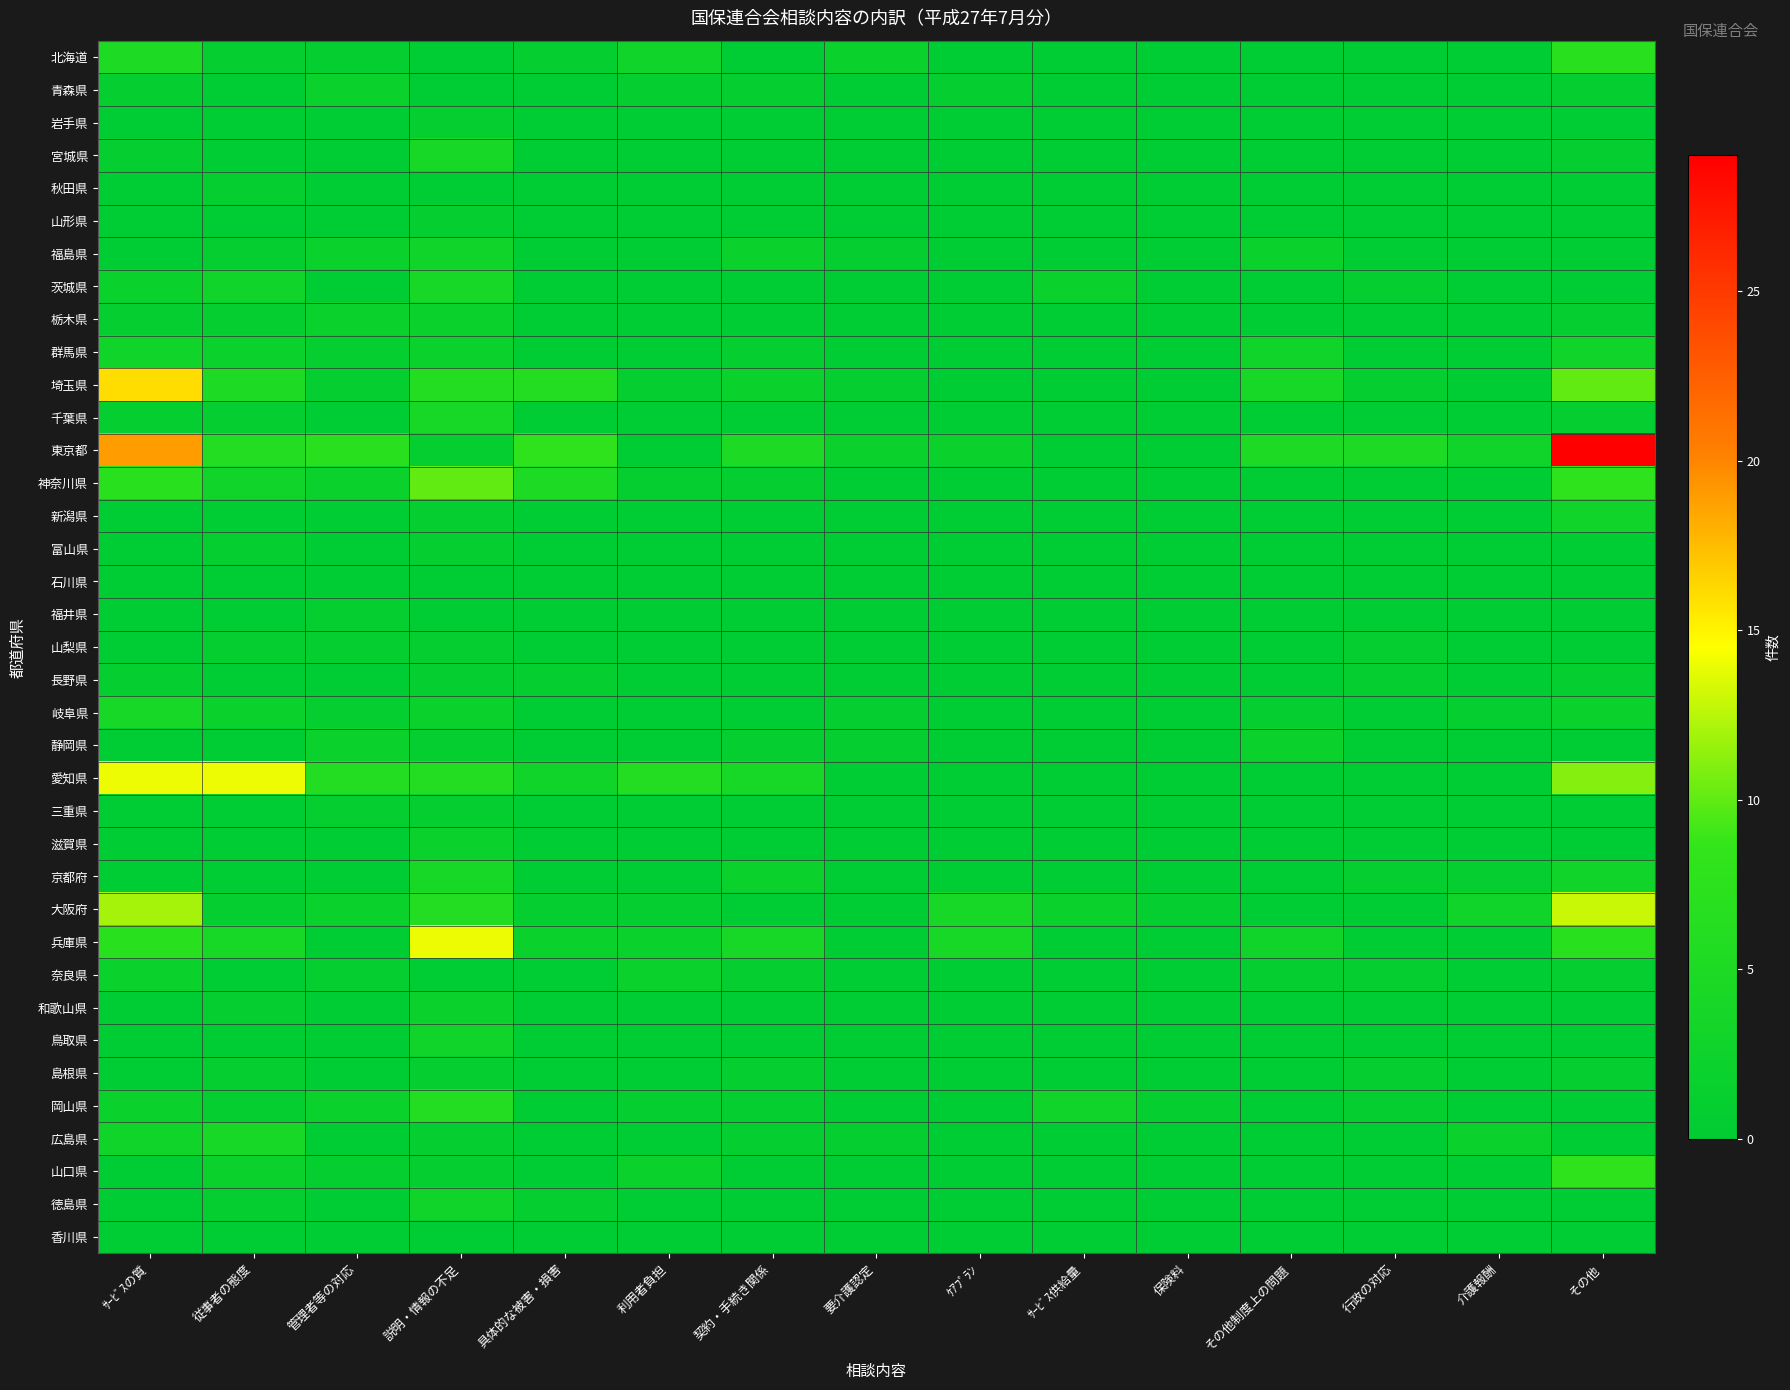

Reading left to right, extract all data points from this chart.

北海道: ｻｰﾋﾞｽの質=5	従事者の態度=1	管理者等の対応=1	説明・情報の不足=0	具体的な被害・損害=1	利用者負担=3	契約・手続き関係=0	要介護認定=2	ｹｱﾌﾟﾗﾝ=0	ｻｰﾋﾞｽ供給量=0	保険料=0	その他制度上の問題=0	行政の対応=0	介護報酬=0	その他=7
青森県: ｻｰﾋﾞｽの質=1	従事者の態度=0	管理者等の対応=2	説明・情報の不足=0	具体的な被害・損害=0	利用者負担=1	契約・手続き関係=1	要介護認定=0	ｹｱﾌﾟﾗﾝ=1	ｻｰﾋﾞｽ供給量=0	保険料=0	その他制度上の問題=0	行政の対応=0	介護報酬=0	その他=1
岩手県: ｻｰﾋﾞｽの質=0	従事者の態度=0	管理者等の対応=0	説明・情報の不足=1	具体的な被害・損害=0	利用者負担=0	契約・手続き関係=0	要介護認定=0	ｹｱﾌﾟﾗﾝ=0	ｻｰﾋﾞｽ供給量=0	保険料=0	その他制度上の問題=0	行政の対応=0	介護報酬=0	その他=0
宮城県: ｻｰﾋﾞｽの質=1	従事者の態度=0	管理者等の対応=0	説明・情報の不足=4	具体的な被害・損害=0	利用者負担=0	契約・手続き関係=0	要介護認定=0	ｹｱﾌﾟﾗﾝ=0	ｻｰﾋﾞｽ供給量=0	保険料=0	その他制度上の問題=0	行政の対応=0	介護報酬=0	その他=1
秋田県: ｻｰﾋﾞｽの質=0	従事者の態度=1	管理者等の対応=0	説明・情報の不足=0	具体的な被害・損害=0	利用者負担=0	契約・手続き関係=0	要介護認定=0	ｹｱﾌﾟﾗﾝ=0	ｻｰﾋﾞｽ供給量=0	保険料=0	その他制度上の問題=0	行政の対応=0	介護報酬=0	その他=0
山形県: ｻｰﾋﾞｽの質=0	従事者の態度=0	管理者等の対応=0	説明・情報の不足=1	具体的な被害・損害=0	利用者負担=0	契約・手続き関係=0	要介護認定=0	ｹｱﾌﾟﾗﾝ=0	ｻｰﾋﾞｽ供給量=0	保険料=0	その他制度上の問題=0	行政の対応=0	介護報酬=0	その他=0
福島県: ｻｰﾋﾞｽの質=0	従事者の態度=1	管理者等の対応=2	説明・情報の不足=3	具体的な被害・損害=0	利用者負担=0	契約・手続き関係=2	要介護認定=1	ｹｱﾌﾟﾗﾝ=0	ｻｰﾋﾞｽ供給量=0	保険料=0	その他制度上の問題=2	行政の対応=0	介護報酬=0	その他=0
茨城県: ｻｰﾋﾞｽの質=2	従事者の態度=3	管理者等の対応=0	説明・情報の不足=4	具体的な被害・損害=0	利用者負担=0	契約・手続き関係=0	要介護認定=0	ｹｱﾌﾟﾗﾝ=0	ｻｰﾋﾞｽ供給量=2	保険料=0	その他制度上の問題=0	行政の対応=1	介護報酬=0	その他=0
栃木県: ｻｰﾋﾞｽの質=1	従事者の態度=1	管理者等の対応=2	説明・情報の不足=2	具体的な被害・損害=0	利用者負担=0	契約・手続き関係=0	要介護認定=0	ｹｱﾌﾟﾗﾝ=0	ｻｰﾋﾞｽ供給量=0	保険料=0	その他制度上の問題=0	行政の対応=0	介護報酬=0	その他=1
群馬県: ｻｰﾋﾞｽの質=3	従事者の態度=2	管理者等の対応=1	説明・情報の不足=2	具体的な被害・損害=0	利用者負担=0	契約・手続き関係=1	要介護認定=0	ｹｱﾌﾟﾗﾝ=0	ｻｰﾋﾞｽ供給量=0	保険料=0	その他制度上の問題=3	行政の対応=0	介護報酬=0	その他=3
埼玉県: ｻｰﾋﾞｽの質=16	従事者の態度=5	管理者等の対応=1	説明・情報の不足=6	具体的な被害・損害=6	利用者負担=1	契約・手続き関係=2	要介護認定=1	ｹｱﾌﾟﾗﾝ=0	ｻｰﾋﾞｽ供給量=0	保険料=0	その他制度上の問題=4	行政の対応=1	介護報酬=0	その他=10
千葉県: ｻｰﾋﾞｽの質=1	従事者の態度=1	管理者等の対応=0	説明・情報の不足=4	具体的な被害・損害=0	利用者負担=0	契約・手続き関係=0	要介護認定=0	ｹｱﾌﾟﾗﾝ=0	ｻｰﾋﾞｽ供給量=0	保険料=0	その他制度上の問題=0	行政の対応=0	介護報酬=0	その他=1
東京都: ｻｰﾋﾞｽの質=19	従事者の態度=6	管理者等の対応=7	説明・情報の不足=1	具体的な被害・損害=8	利用者負担=0	契約・手続き関係=5	要介護認定=2	ｹｱﾌﾟﾗﾝ=2	ｻｰﾋﾞｽ供給量=0	保険料=0	その他制度上の問題=5	行政の対応=5	介護報酬=3	その他=29
神奈川県: ｻｰﾋﾞｽの質=7	従事者の態度=3	管理者等の対応=2	説明・情報の不足=10	具体的な被害・損害=5	利用者負担=1	契約・手続き関係=1	要介護認定=0	ｹｱﾌﾟﾗﾝ=0	ｻｰﾋﾞｽ供給量=0	保険料=0	その他制度上の問題=0	行政の対応=0	介護報酬=0	その他=8
新潟県: ｻｰﾋﾞｽの質=0	従事者の態度=0	管理者等の対応=0	説明・情報の不足=1	具体的な被害・損害=0	利用者負担=0	契約・手続き関係=0	要介護認定=0	ｹｱﾌﾟﾗﾝ=0	ｻｰﾋﾞｽ供給量=0	保険料=0	その他制度上の問題=0	行政の対応=0	介護報酬=0	その他=3
富山県: ｻｰﾋﾞｽの質=0	従事者の態度=1	管理者等の対応=0	説明・情報の不足=1	具体的な被害・損害=0	利用者負担=0	契約・手続き関係=0	要介護認定=0	ｹｱﾌﾟﾗﾝ=0	ｻｰﾋﾞｽ供給量=0	保険料=0	その他制度上の問題=0	行政の対応=0	介護報酬=0	その他=0
石川県: ｻｰﾋﾞｽの質=0	従事者の態度=0	管理者等の対応=0	説明・情報の不足=0	具体的な被害・損害=0	利用者負担=0	契約・手続き関係=0	要介護認定=0	ｹｱﾌﾟﾗﾝ=0	ｻｰﾋﾞｽ供給量=0	保険料=0	その他制度上の問題=0	行政の対応=0	介護報酬=0	その他=0
福井県: ｻｰﾋﾞｽの質=0	従事者の態度=0	管理者等の対応=1	説明・情報の不足=0	具体的な被害・損害=0	利用者負担=0	契約・手続き関係=0	要介護認定=0	ｹｱﾌﾟﾗﾝ=0	ｻｰﾋﾞｽ供給量=0	保険料=0	その他制度上の問題=0	行政の対応=0	介護報酬=0	その他=0
山梨県: ｻｰﾋﾞｽの質=0	従事者の態度=1	管理者等の対応=1	説明・情報の不足=1	具体的な被害・損害=0	利用者負担=0	契約・手続き関係=0	要介護認定=0	ｹｱﾌﾟﾗﾝ=0	ｻｰﾋﾞｽ供給量=0	保険料=0	その他制度上の問題=0	行政の対応=1	介護報酬=0	その他=0
長野県: ｻｰﾋﾞｽの質=1	従事者の態度=0	管理者等の対応=0	説明・情報の不足=1	具体的な被害・損害=1	利用者負担=0	契約・手続き関係=0	要介護認定=0	ｹｱﾌﾟﾗﾝ=0	ｻｰﾋﾞｽ供給量=0	保険料=0	その他制度上の問題=0	行政の対応=1	介護報酬=0	その他=1
岐阜県: ｻｰﾋﾞｽの質=4	従事者の態度=2	管理者等の対応=1	説明・情報の不足=2	具体的な被害・損害=0	利用者負担=0	契約・手続き関係=0	要介護認定=1	ｹｱﾌﾟﾗﾝ=0	ｻｰﾋﾞｽ供給量=0	保険料=0	その他制度上の問題=1	行政の対応=0	介護報酬=1	その他=2
静岡県: ｻｰﾋﾞｽの質=0	従事者の態度=0	管理者等の対応=2	説明・情報の不足=1	具体的な被害・損害=0	利用者負担=0	契約・手続き関係=1	要介護認定=1	ｹｱﾌﾟﾗﾝ=0	ｻｰﾋﾞｽ供給量=0	保険料=0	その他制度上の問題=2	行政の対応=0	介護報酬=0	その他=0
愛知県: ｻｰﾋﾞｽの質=14	従事者の態度=14	管理者等の対応=6	説明・情報の不足=6	具体的な被害・損害=3	利用者負担=6	契約・手続き関係=4	要介護認定=0	ｹｱﾌﾟﾗﾝ=0	ｻｰﾋﾞｽ供給量=0	保険料=0	その他制度上の問題=0	行政の対応=0	介護報酬=0	その他=11
三重県: ｻｰﾋﾞｽの質=0	従事者の態度=0	管理者等の対応=1	説明・情報の不足=1	具体的な被害・損害=0	利用者負担=0	契約・手続き関係=0	要介護認定=0	ｹｱﾌﾟﾗﾝ=0	ｻｰﾋﾞｽ供給量=0	保険料=0	その他制度上の問題=0	行政の対応=0	介護報酬=0	その他=0
滋賀県: ｻｰﾋﾞｽの質=0	従事者の態度=0	管理者等の対応=0	説明・情報の不足=2	具体的な被害・損害=0	利用者負担=0	契約・手続き関係=0	要介護認定=0	ｹｱﾌﾟﾗﾝ=0	ｻｰﾋﾞｽ供給量=0	保険料=0	その他制度上の問題=0	行政の対応=0	介護報酬=0	その他=0
京都府: ｻｰﾋﾞｽの質=0	従事者の態度=0	管理者等の対応=0	説明・情報の不足=4	具体的な被害・損害=0	利用者負担=0	契約・手続き関係=2	要介護認定=0	ｹｱﾌﾟﾗﾝ=0	ｻｰﾋﾞｽ供給量=0	保険料=0	その他制度上の問題=0	行政の対応=1	介護報酬=1	その他=3
大阪府: ｻｰﾋﾞｽの質=12	従事者の態度=1	管理者等の対応=2	説明・情報の不足=6	具体的な被害・損害=1	利用者負担=1	契約・手続き関係=0	要介護認定=0	ｹｱﾌﾟﾗﾝ=4	ｻｰﾋﾞｽ供給量=2	保険料=1	その他制度上の問題=0	行政の対応=0	介護報酬=3	その他=13
兵庫県: ｻｰﾋﾞｽの質=7	従事者の態度=4	管理者等の対応=0	説明・情報の不足=14	具体的な被害・損害=2	利用者負担=2	契約・手続き関係=4	要介護認定=0	ｹｱﾌﾟﾗﾝ=4	ｻｰﾋﾞｽ供給量=0	保険料=0	その他制度上の問題=3	行政の対応=0	介護報酬=0	その他=7
奈良県: ｻｰﾋﾞｽの質=2	従事者の態度=0	管理者等の対応=1	説明・情報の不足=0	具体的な被害・損害=0	利用者負担=2	契約・手続き関係=1	要介護認定=0	ｹｱﾌﾟﾗﾝ=0	ｻｰﾋﾞｽ供給量=0	保険料=0	その他制度上の問題=1	行政の対応=1	介護報酬=0	その他=1
和歌山県: ｻｰﾋﾞｽの質=0	従事者の態度=1	管理者等の対応=0	説明・情報の不足=2	具体的な被害・損害=0	利用者負担=0	契約・手続き関係=0	要介護認定=0	ｹｱﾌﾟﾗﾝ=0	ｻｰﾋﾞｽ供給量=0	保険料=0	その他制度上の問題=0	行政の対応=0	介護報酬=0	その他=0
鳥取県: ｻｰﾋﾞｽの質=0	従事者の態度=0	管理者等の対応=0	説明・情報の不足=3	具体的な被害・損害=0	利用者負担=0	契約・手続き関係=0	要介護認定=0	ｹｱﾌﾟﾗﾝ=0	ｻｰﾋﾞｽ供給量=0	保険料=0	その他制度上の問題=0	行政の対応=0	介護報酬=0	その他=0
島根県: ｻｰﾋﾞｽの質=0	従事者の態度=1	管理者等の対応=0	説明・情報の不足=1	具体的な被害・損害=0	利用者負担=0	契約・手続き関係=1	要介護認定=0	ｹｱﾌﾟﾗﾝ=0	ｻｰﾋﾞｽ供給量=0	保険料=0	その他制度上の問題=0	行政の対応=1	介護報酬=0	その他=1
岡山県: ｻｰﾋﾞｽの質=2	従事者の態度=1	管理者等の対応=2	説明・情報の不足=6	具体的な被害・損害=0	利用者負担=1	契約・手続き関係=1	要介護認定=0	ｹｱﾌﾟﾗﾝ=0	ｻｰﾋﾞｽ供給量=3	保険料=1	その他制度上の問題=0	行政の対応=1	介護報酬=0	その他=0
広島県: ｻｰﾋﾞｽの質=3	従事者の態度=4	管理者等の対応=0	説明・情報の不足=1	具体的な被害・損害=0	利用者負担=0	契約・手続き関係=1	要介護認定=1	ｹｱﾌﾟﾗﾝ=0	ｻｰﾋﾞｽ供給量=0	保険料=0	その他制度上の問題=0	行政の対応=0	介護報酬=2	その他=0
山口県: ｻｰﾋﾞｽの質=0	従事者の態度=2	管理者等の対応=1	説明・情報の不足=1	具体的な被害・損害=0	利用者負担=2	契約・手続き関係=0	要介護認定=0	ｹｱﾌﾟﾗﾝ=0	ｻｰﾋﾞｽ供給量=0	保険料=0	その他制度上の問題=0	行政の対応=0	介護報酬=0	その他=8
徳島県: ｻｰﾋﾞｽの質=0	従事者の態度=1	管理者等の対応=0	説明・情報の不足=3	具体的な被害・損害=1	利用者負担=0	契約・手続き関係=0	要介護認定=0	ｹｱﾌﾟﾗﾝ=0	ｻｰﾋﾞｽ供給量=0	保険料=0	その他制度上の問題=0	行政の対応=0	介護報酬=0	その他=0
香川県: ｻｰﾋﾞｽの質=0	従事者の態度=0	管理者等の対応=0	説明・情報の不足=0	具体的な被害・損害=0	利用者負担=0	契約・手続き関係=0	要介護認定=0	ｹｱﾌﾟﾗﾝ=0	ｻｰﾋﾞｽ供給量=0	保険料=0	その他制度上の問題=0	行政の対応=0	介護報酬=0	その他=0